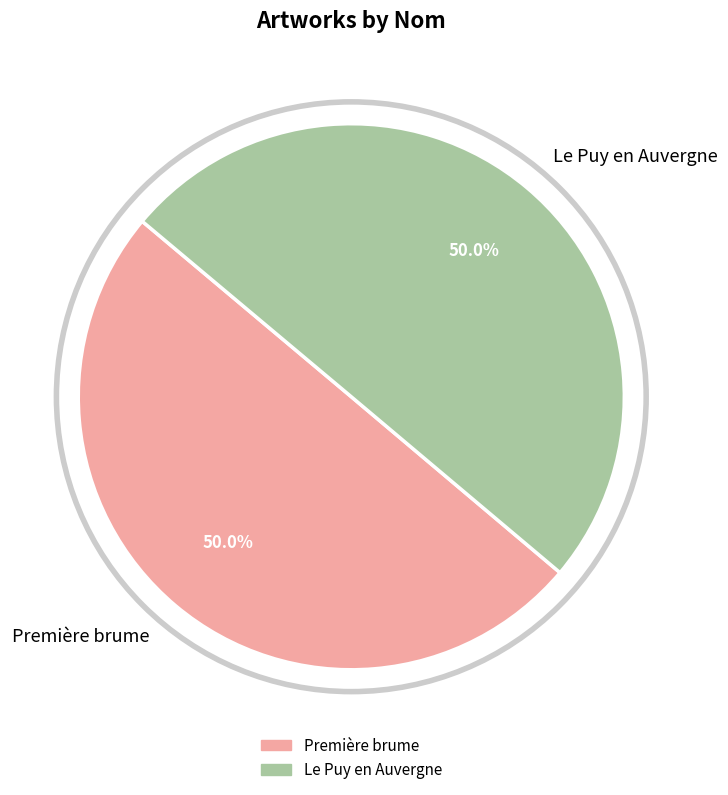

How many slices are in this pie chart?

2